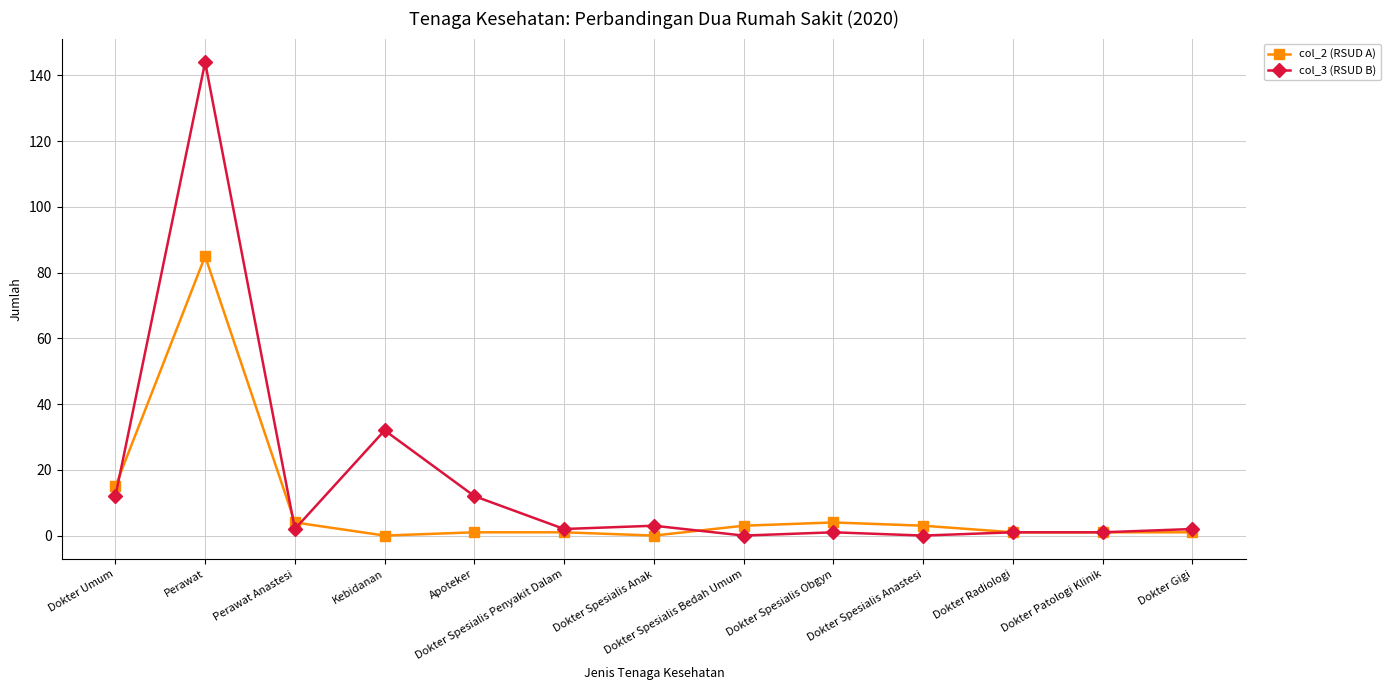

Count the number of categories in the chart.

13